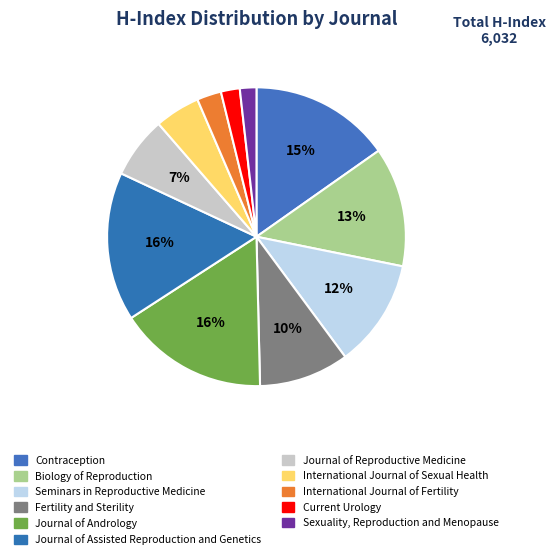

How many segments does this pie chart have?

11